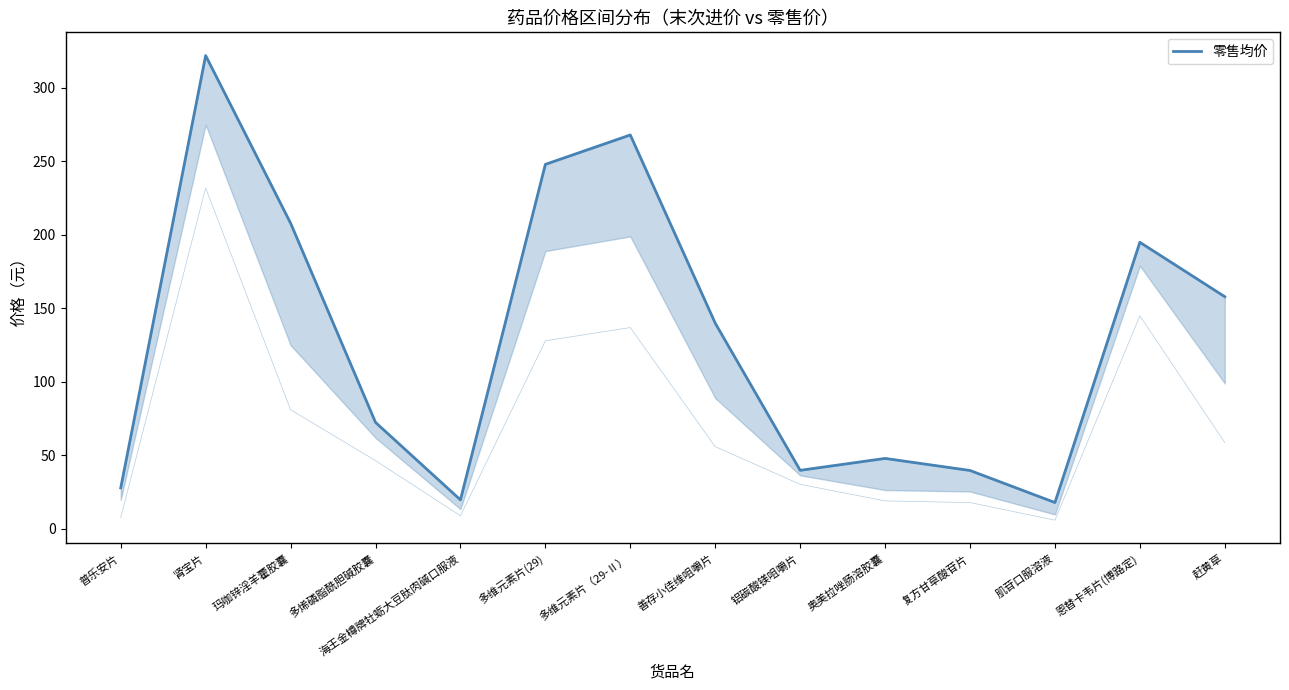

The chart shows a value of 53.1 at 玛咖锌淫羊藿胶囊. True or false?

False